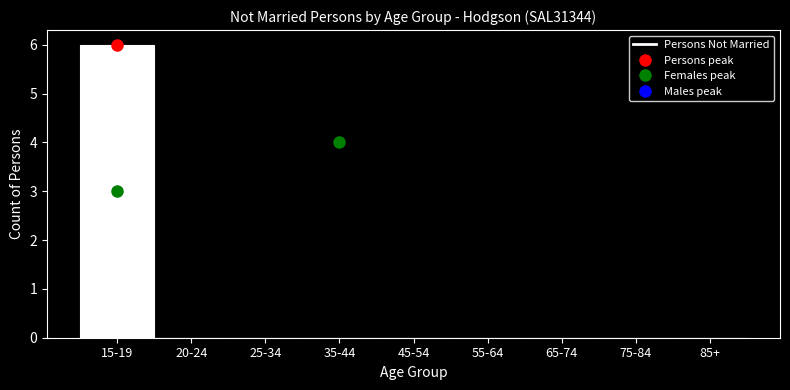

Reading left to right, list all the values displayed in this chart.

15-19=6	20-24=0	25-34=0	35-44=0	45-54=0	55-64=0	65-74=0	75-84=0	85+=0